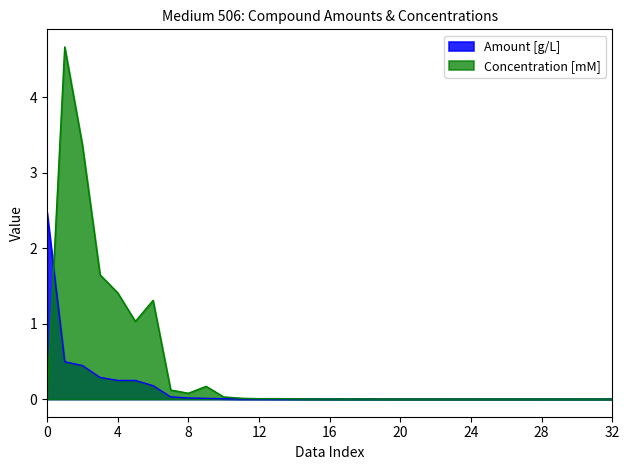

List the series in order of their peak value, lowest first.

Amount [g/L], Concentration [mM]